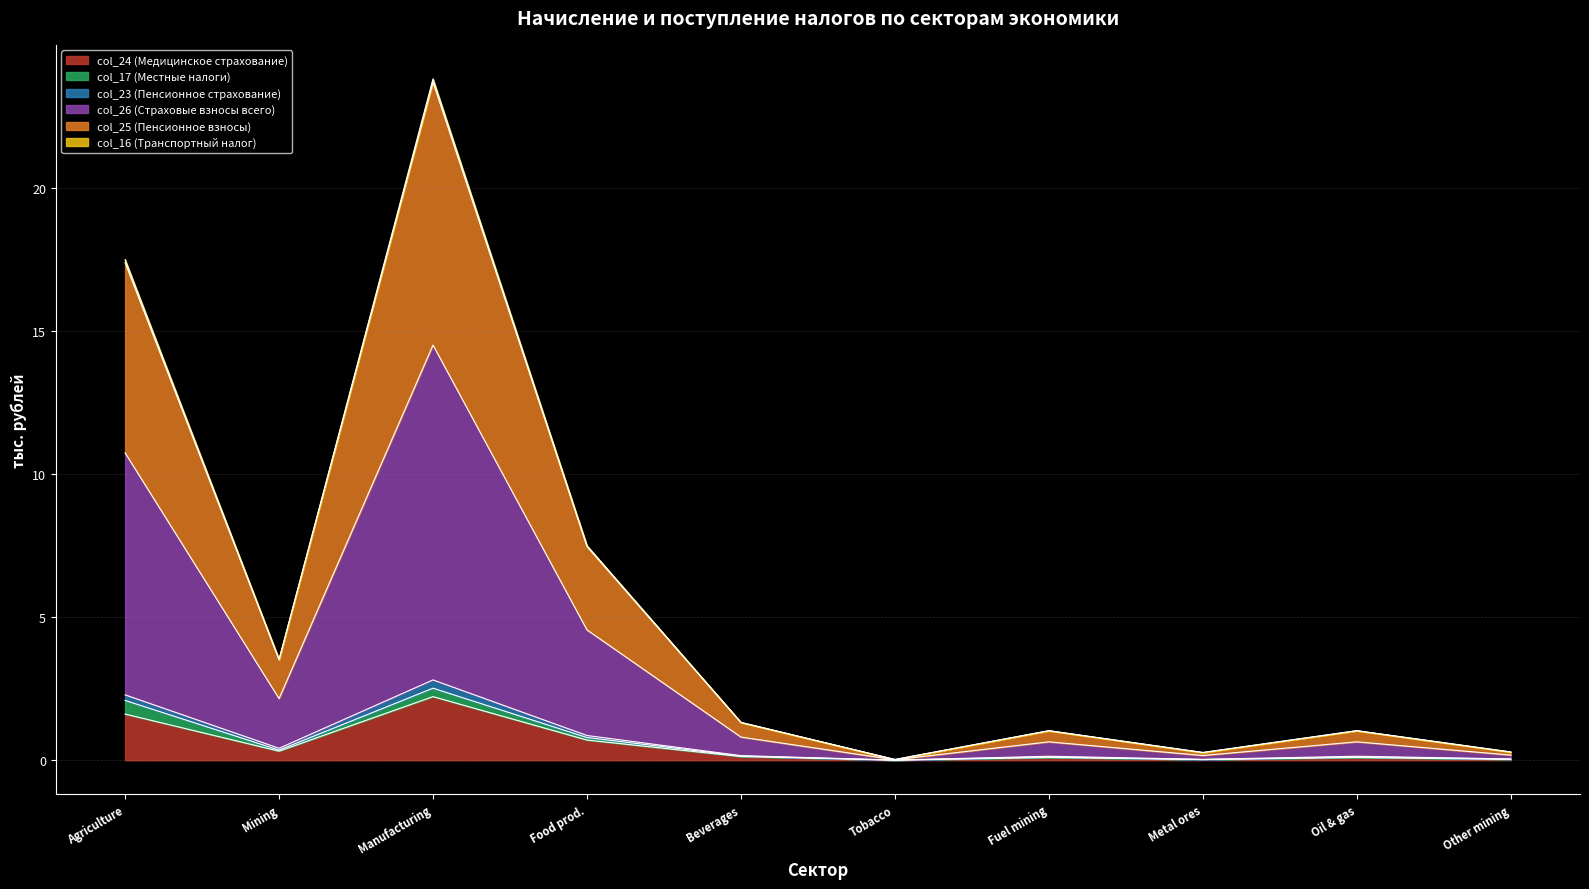

How many lines are shown in the chart?

6